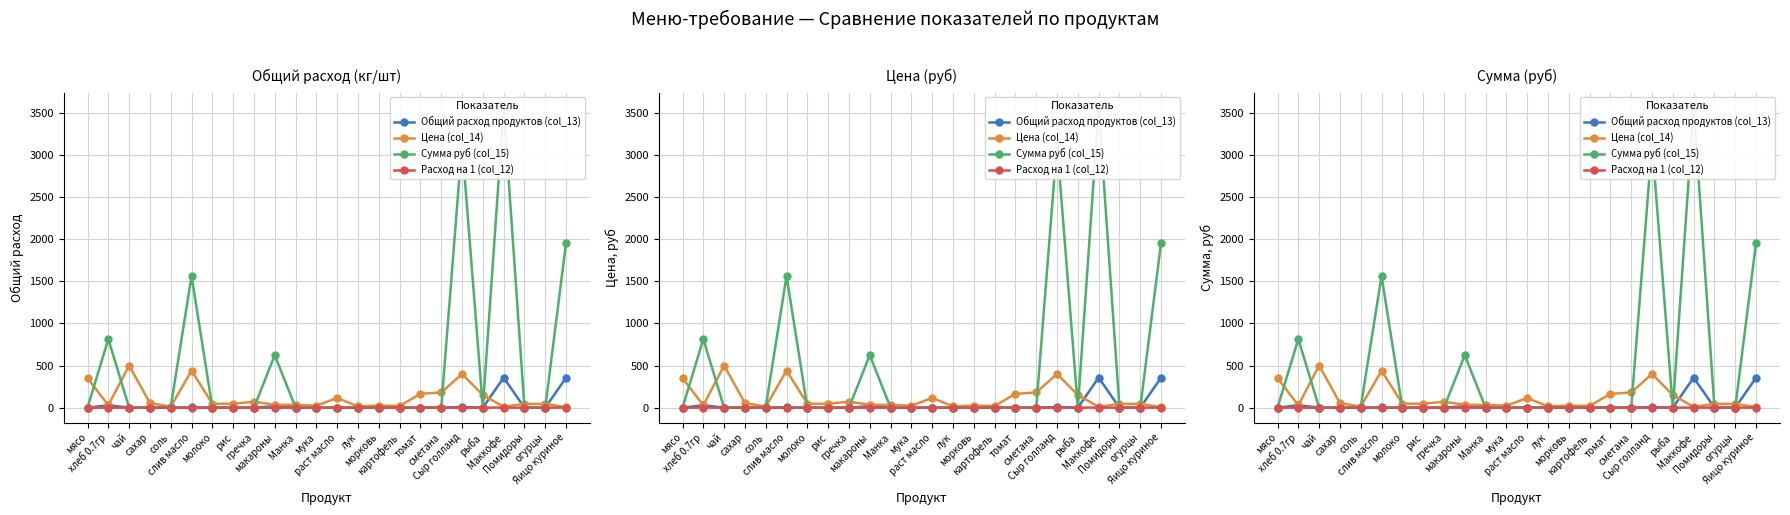

What is the value of the Цена (col_14) point at the 15th from the left?

25.0